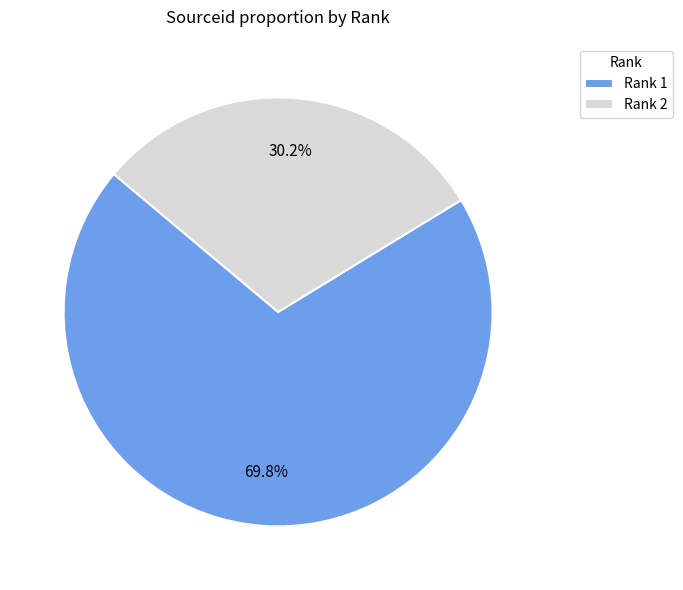

What is the ratio of the value at Rank 1 to the value at Rank 2?

2.3